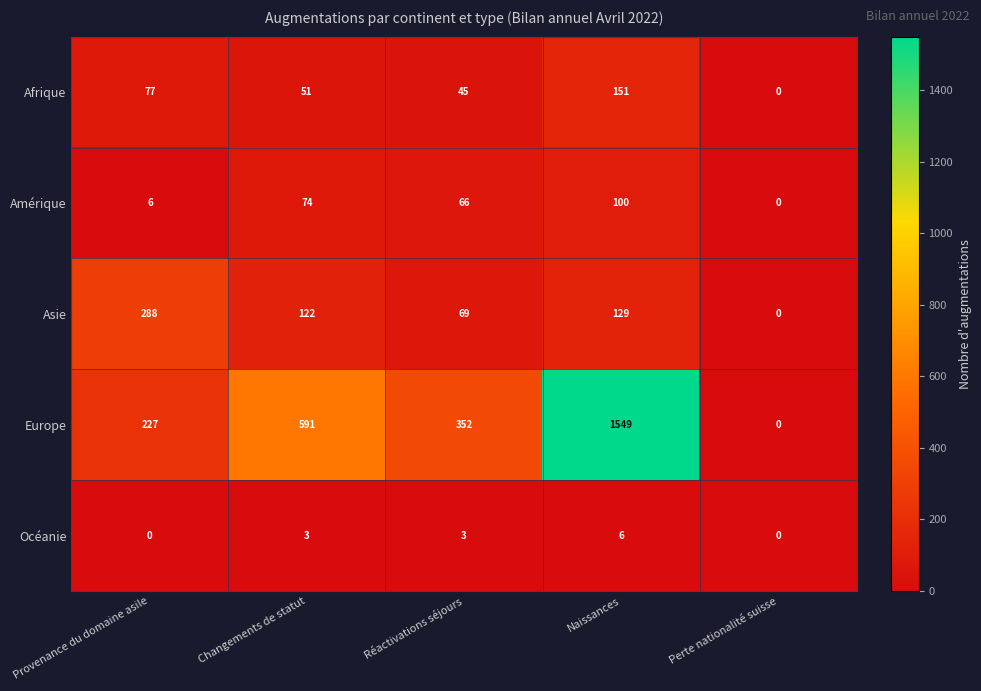

What is the difference between the second highest and minimum values in the Europe series?

591